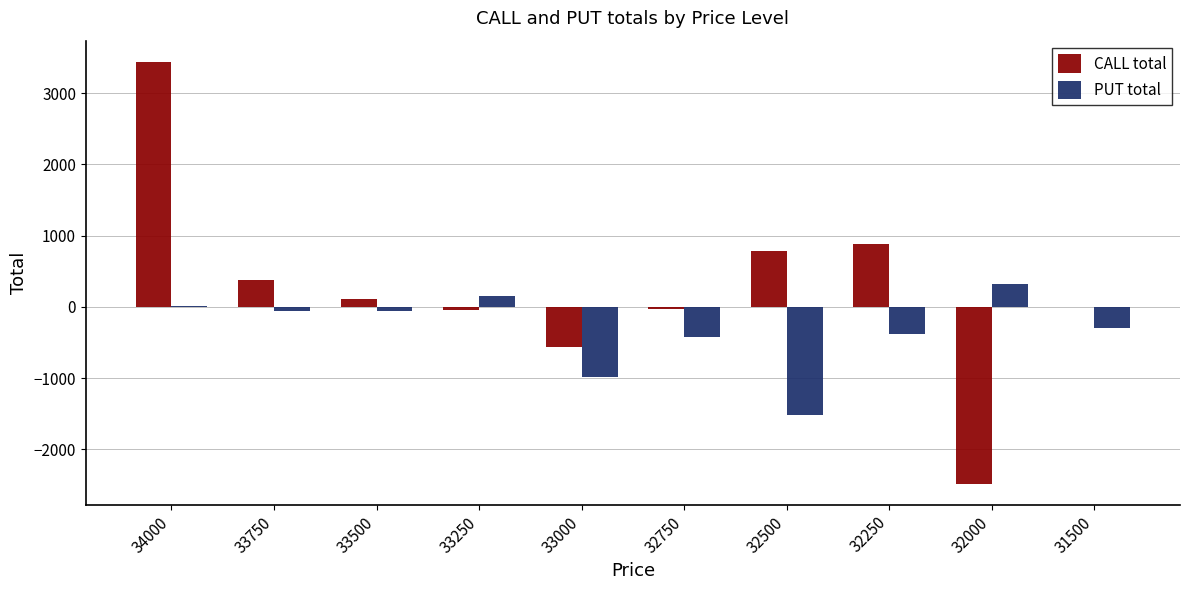

Which series has the widest spread of values?

CALL total